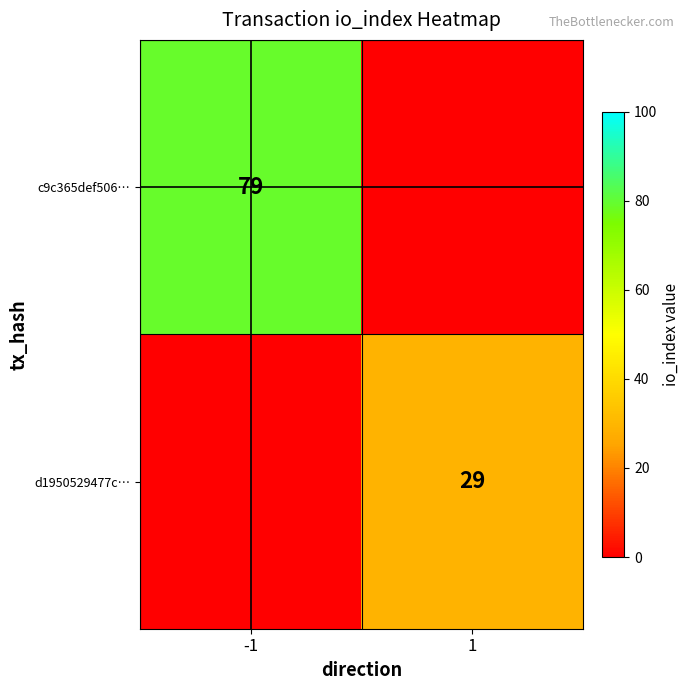

Rank the categories by c9c365def506… value from highest to lowest.

-1, 1